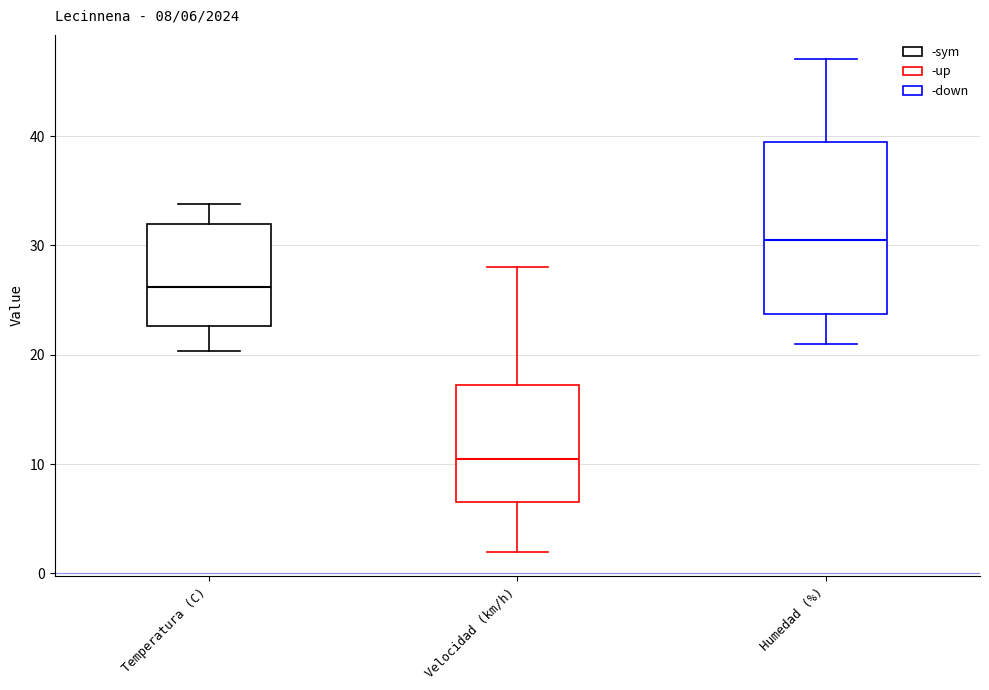

Which box's median line is the lowest?

Velocidad (km/h)